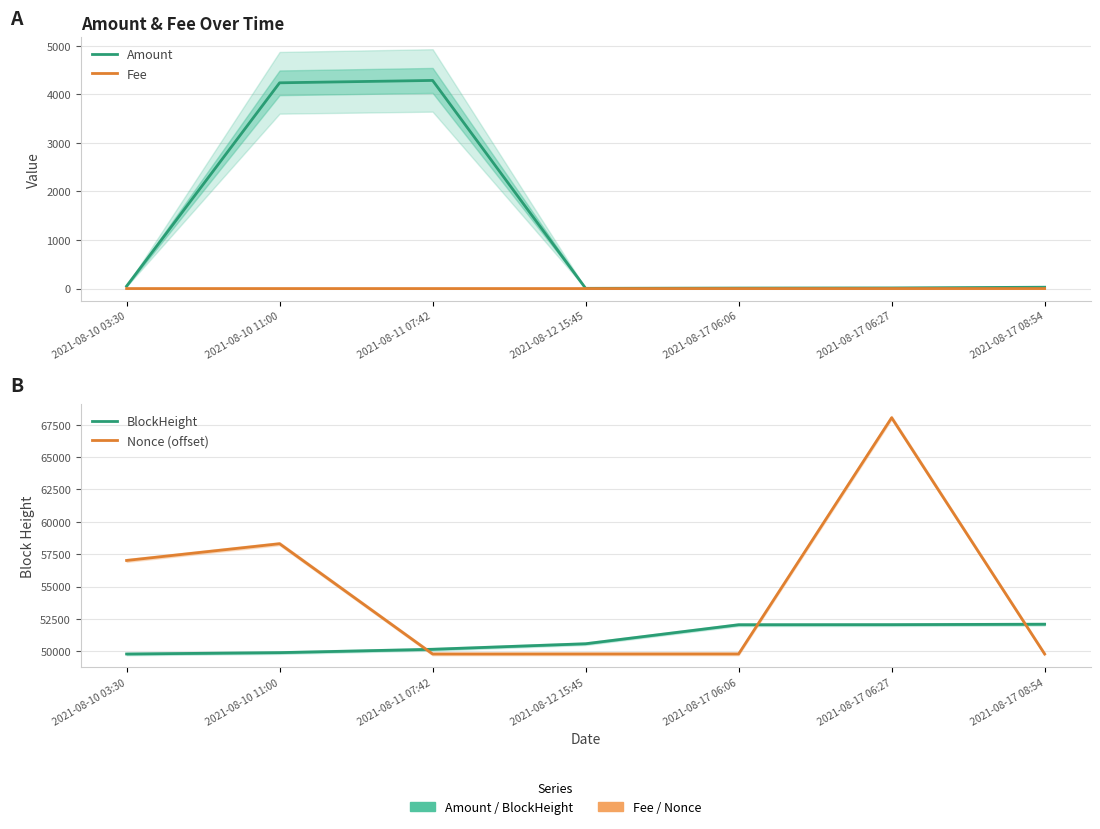

What is the label of the 6th point from the right?

2021-08-10 11:00